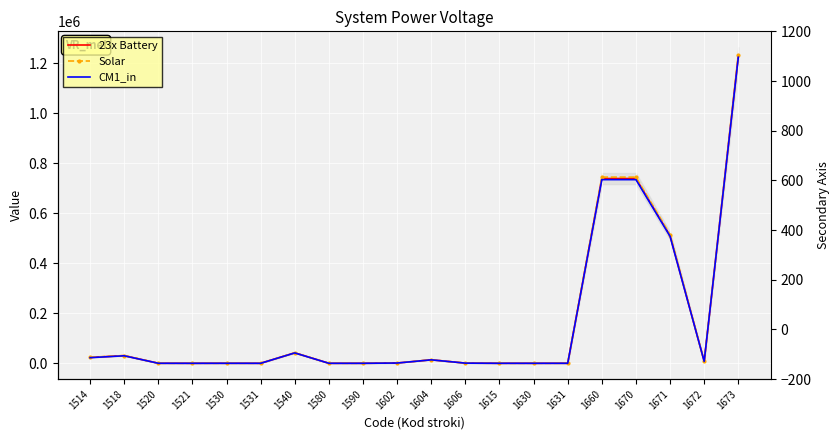

Reading left to right, transcribe all the data shown in this chart.

23x Battery: 23307.0	30737.0	117.0	1.0	115.0	1.0	41987.0	0.0	0.0	1041.0	13973.0	623.0	39.0	0.0	91.0	739419.0	739419.0	510649.0	7804.0	1228478.0
Solar: 24000.0	31000.0	120.0	2.0	116.0	2.0	42000.0	5.0	10.0	1100.0	14200.0	700.0	42.0	5.0	95.0	745000.0	745000.0	515000.0	8000.0	1235000.0
CM1_in: 22500.0	30000.0	115.0	1.0	113.0	1.0	41500.0	0.0	0.0	1000.0	13800.0	600.0	37.0	0.0	88.0	735000.0	735000.0	508000.0	7700.0	1225000.0
Solar_r: 24.0	31.0	0.1	0.0	0.1	0.0	42.0	0.0	0.0	1.1	14.2	0.7	0.0	0.0	0.1	745.0	745.0	515.0	8.0	1235.0